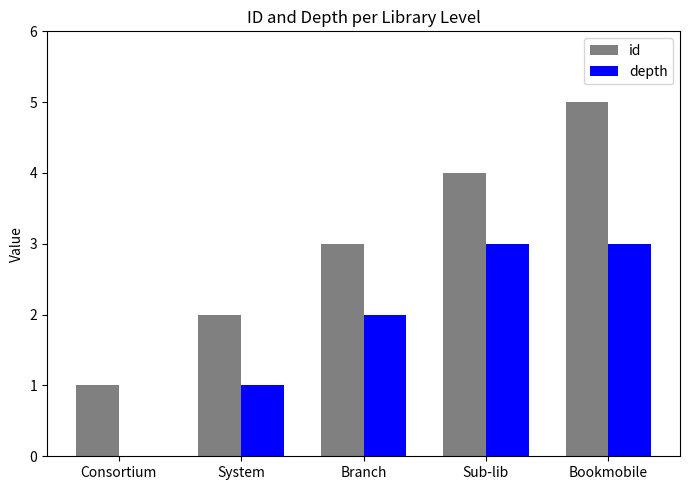

Reading left to right, what are all the values shown in this chart?

id: Consortium=1	System=2	Branch=3	Sub-lib=4	Bookmobile=5
depth: Consortium=0	System=1	Branch=2	Sub-lib=3	Bookmobile=3